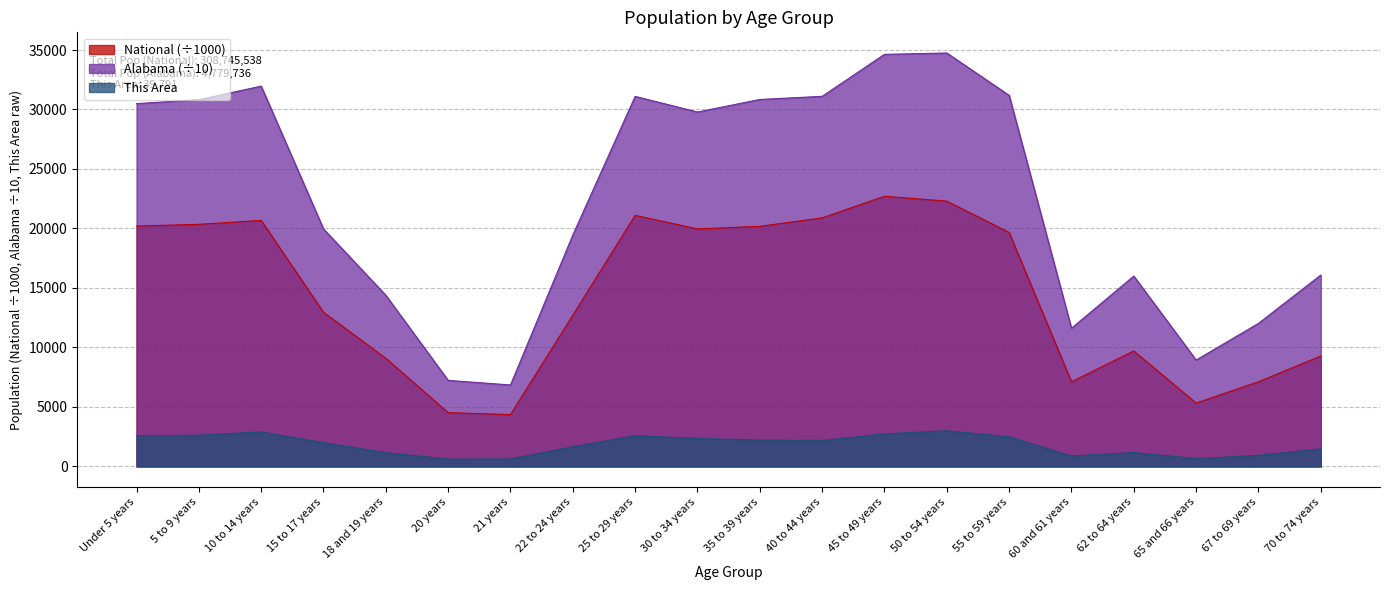

Reading left to right, what are all the values shown in this chart?

This Area: Under 5 years=2578.0	5 to 9 years=2623.0	10 to 14 years=2903.0	15 to 17 years=2001.0	18 and 19 years=1159.0	20 years=612.0	21 years=624.0	22 to 24 years=1651.0	25 to 29 years=2589.0	30 to 34 years=2348.0	35 to 39 years=2216.0	40 to 44 years=2178.0	45 to 49 years=2736.0	50 to 54 years=2998.0	55 to 59 years=2489.0	60 and 61 years=872.0	62 to 64 years=1170.0	65 and 66 years=653.0	67 to 69 years=931.0	70 to 74 years=1477.0
Alabama: Under 5 years=30495.7	5 to 9 years=30822.9	10 to 14 years=31965.5	15 to 17 years=19961.8	18 and 19 years=14385.3	20 years=7231.8	21 years=6847.3	22 to 24 years=19453.1	25 to 29 years=31103.4	30 to 34 years=29788.8	35 to 39 years=30843.0	40 to 44 years=31107.1	45 to 49 years=34636.9	50 to 54 years=34748.5	55 to 59 years=31190.6	60 and 61 years=11614.4	62 to 64 years=15998.3	65 and 66 years=8940.6	67 to 69 years=12023.1	70 to 74 years=16086.4
National: Under 5 years=20201.4	5 to 9 years=20348.7	10 to 14 years=20677.2	15 to 17 years=12954.3	18 and 19 years=9086.1	20 years=4519.1	21 years=4354.3	22 to 24 years=12712.6	25 to 29 years=21101.8	30 to 34 years=19962.1	35 to 39 years=20179.6	40 to 44 years=20891.0	45 to 49 years=22708.6	50 to 54 years=22298.1	55 to 59 years=19664.8	60 and 61 years=7113.7	62 to 64 years=9704.2	65 and 66 years=5319.9	67 to 69 years=7115.4	70 to 74 years=9278.2